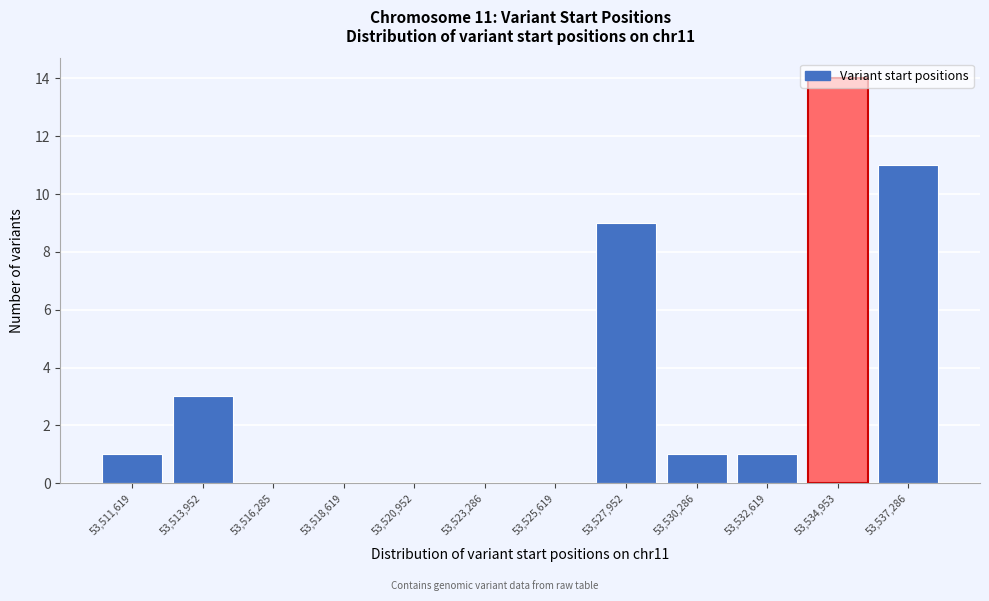

What is the sum of all values?

40